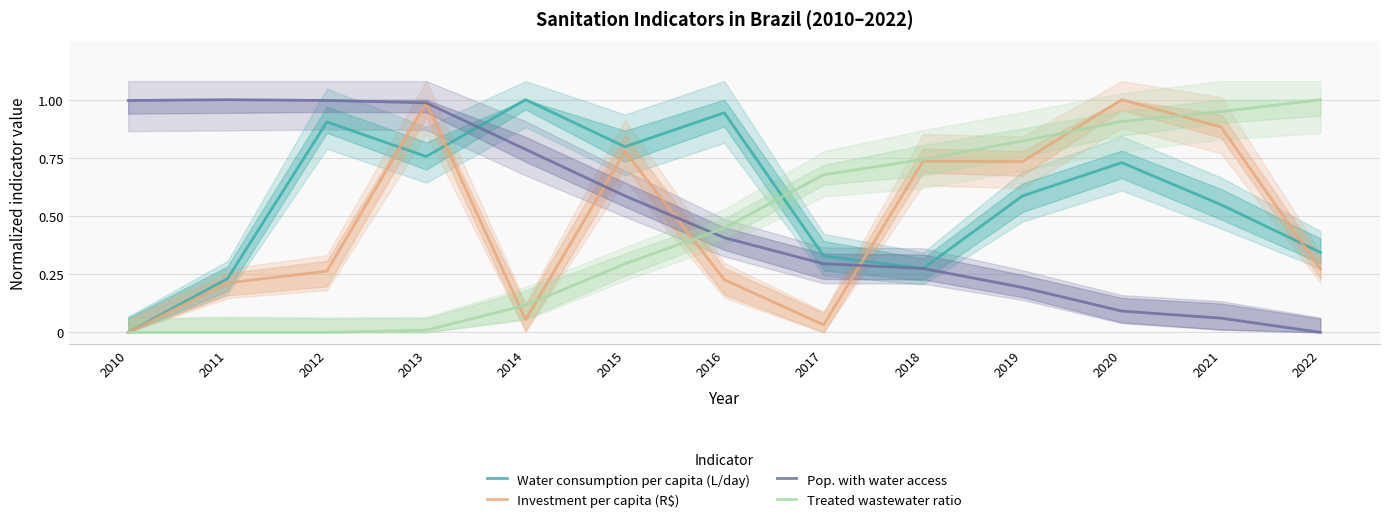

Is the value of Treated wastewater ratio at 2019 greater than the value of Pop. with water access at 2020?

Yes